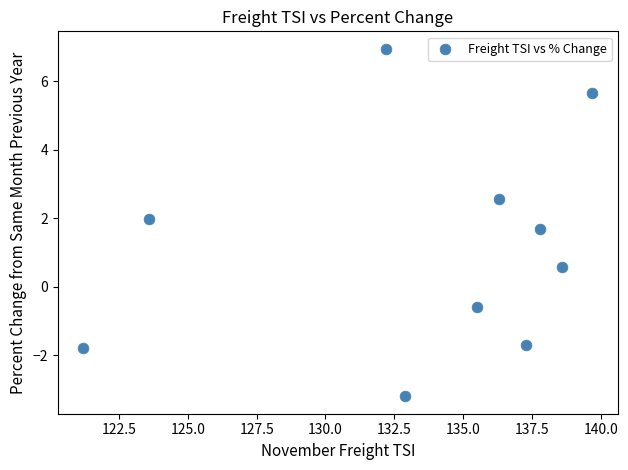

What is the average X value?

133.5